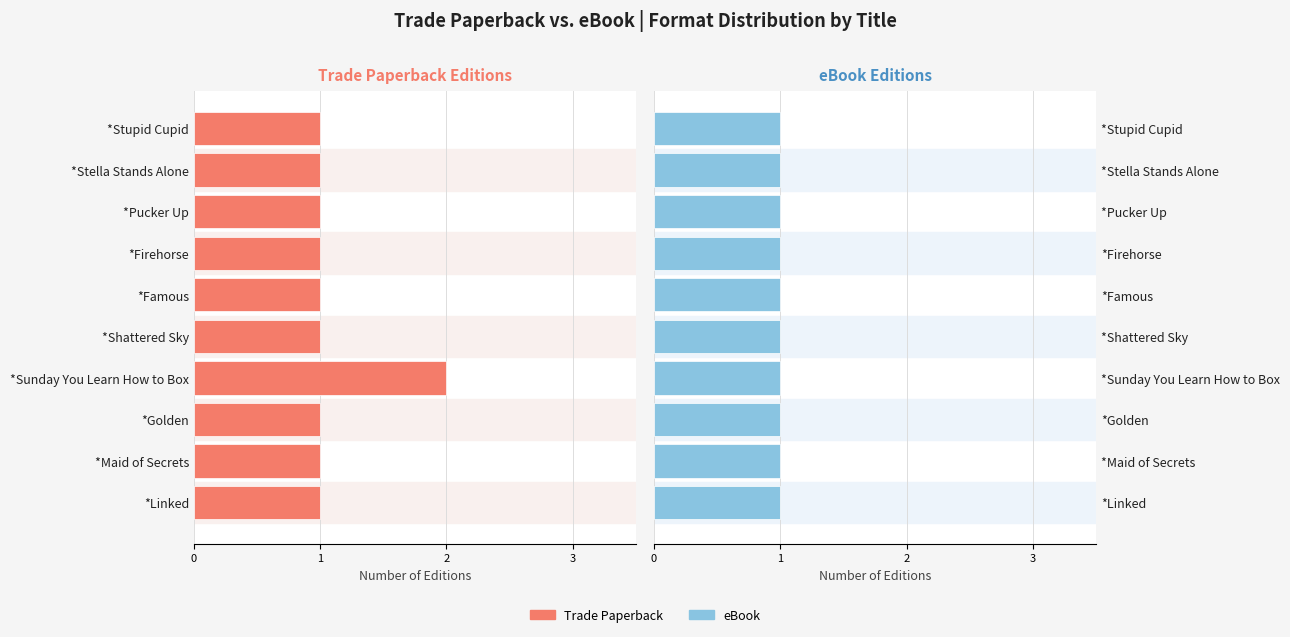

What are all the series names shown in the legend?

Trade Paperback, eBook